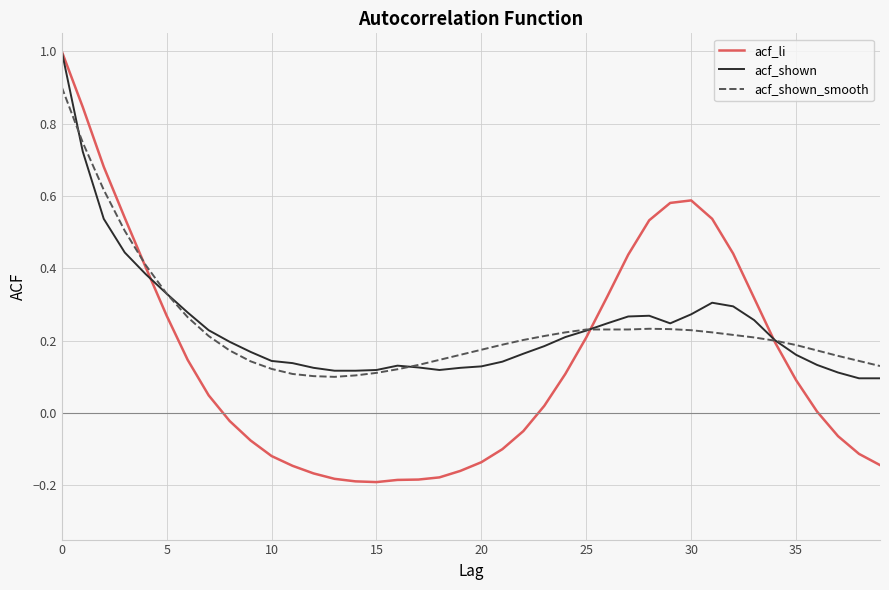

What is the maximum value for acf_shown_smooth?

0.9